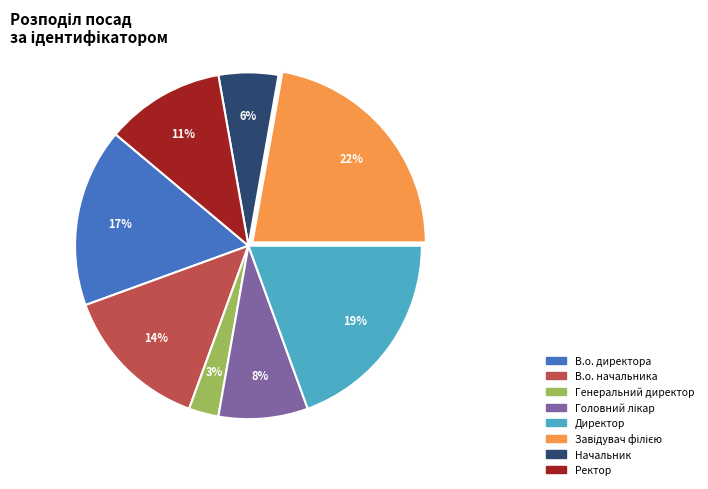

To the nearest percent, what is the difference between the Генеральний директор and В.о. начальника slice percentages?

11%